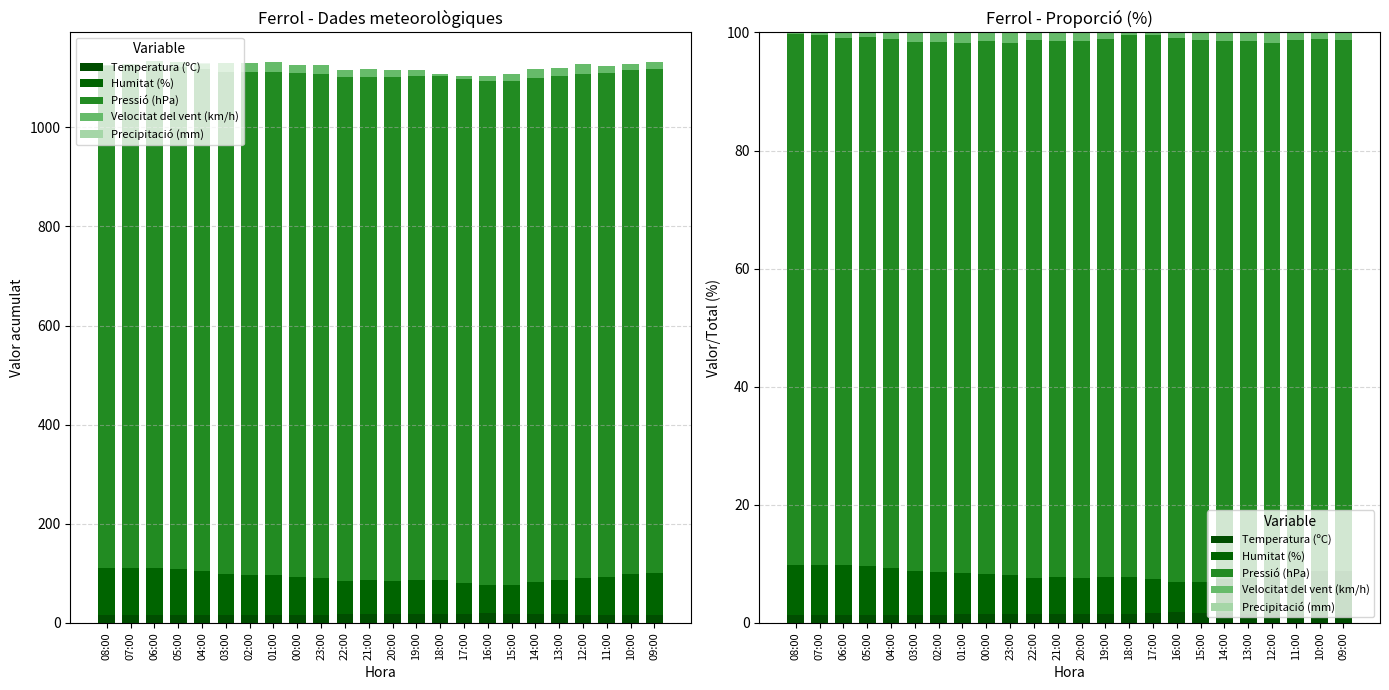

What is the sum of the Humitat (%) values at 11:00 and 18:00?

13.1